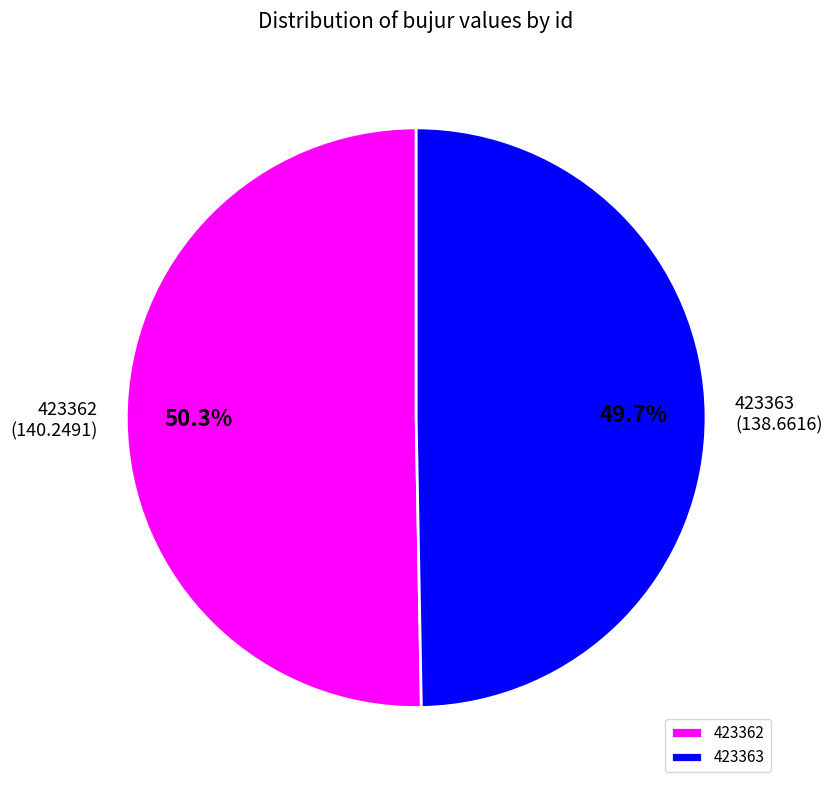

To the nearest percent, what is the difference between the largest and smallest slice percentages?

1%